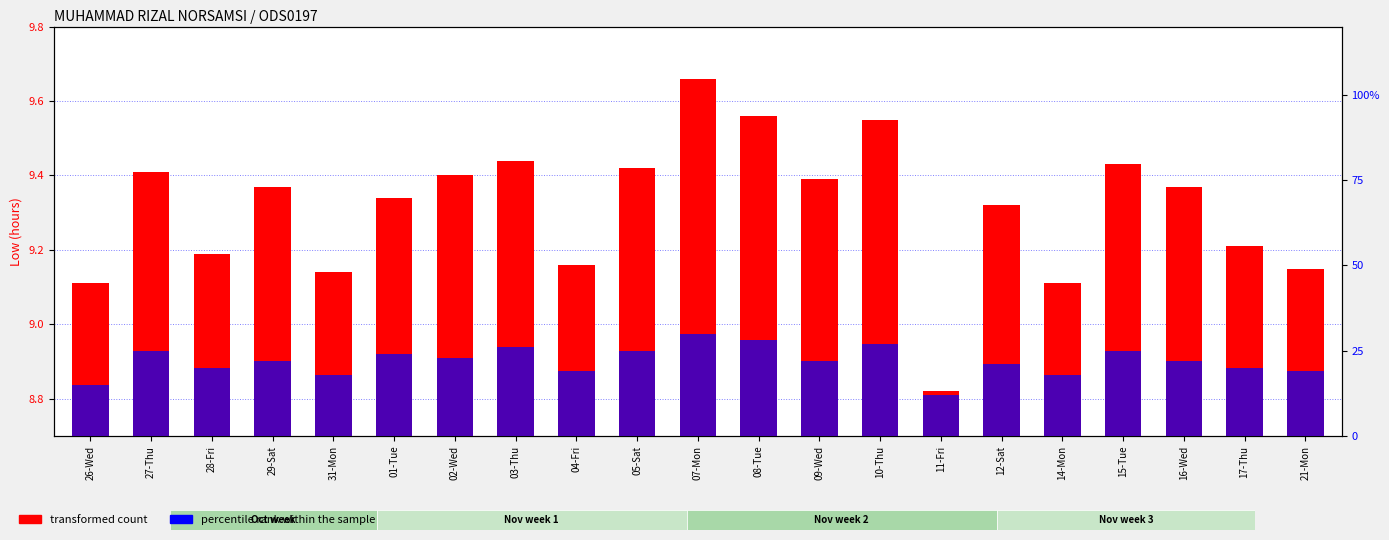

What is the minimum value for transformed count?

8.8